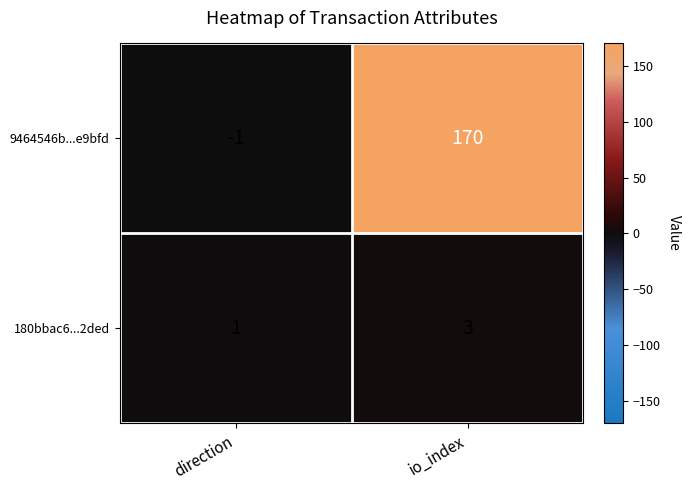

Where is 180bbac6...2ded nearest to the value 2?

direction